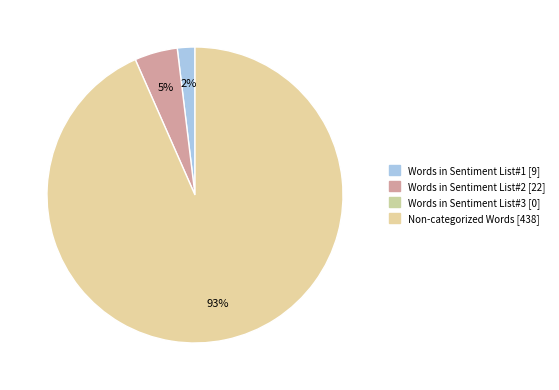

To the nearest percent, what is the average slice percentage?

33%